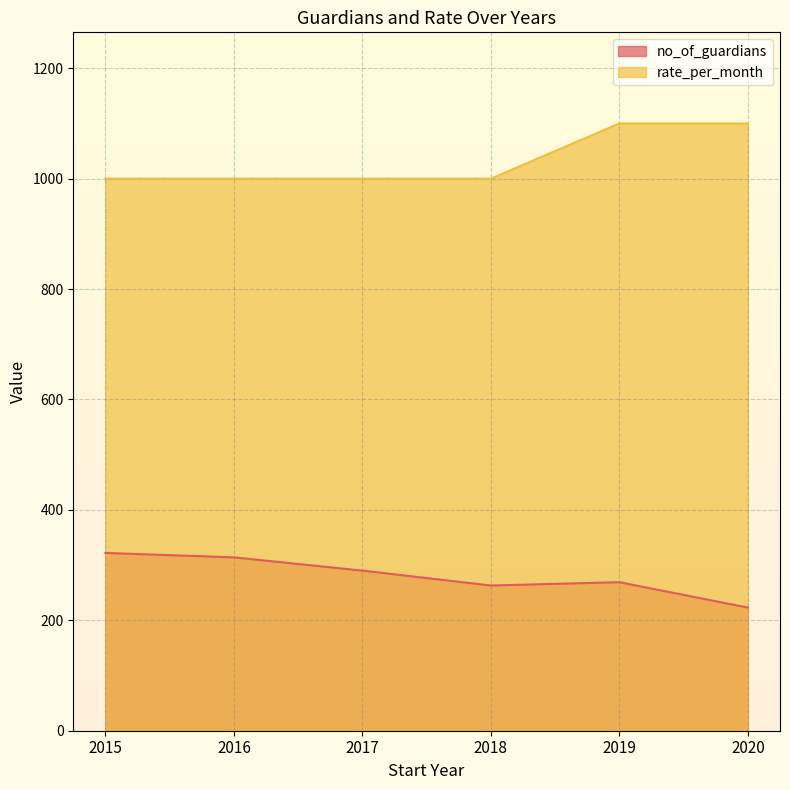

True or false: no_of_guardians and rate_per_month cross at least once.

False